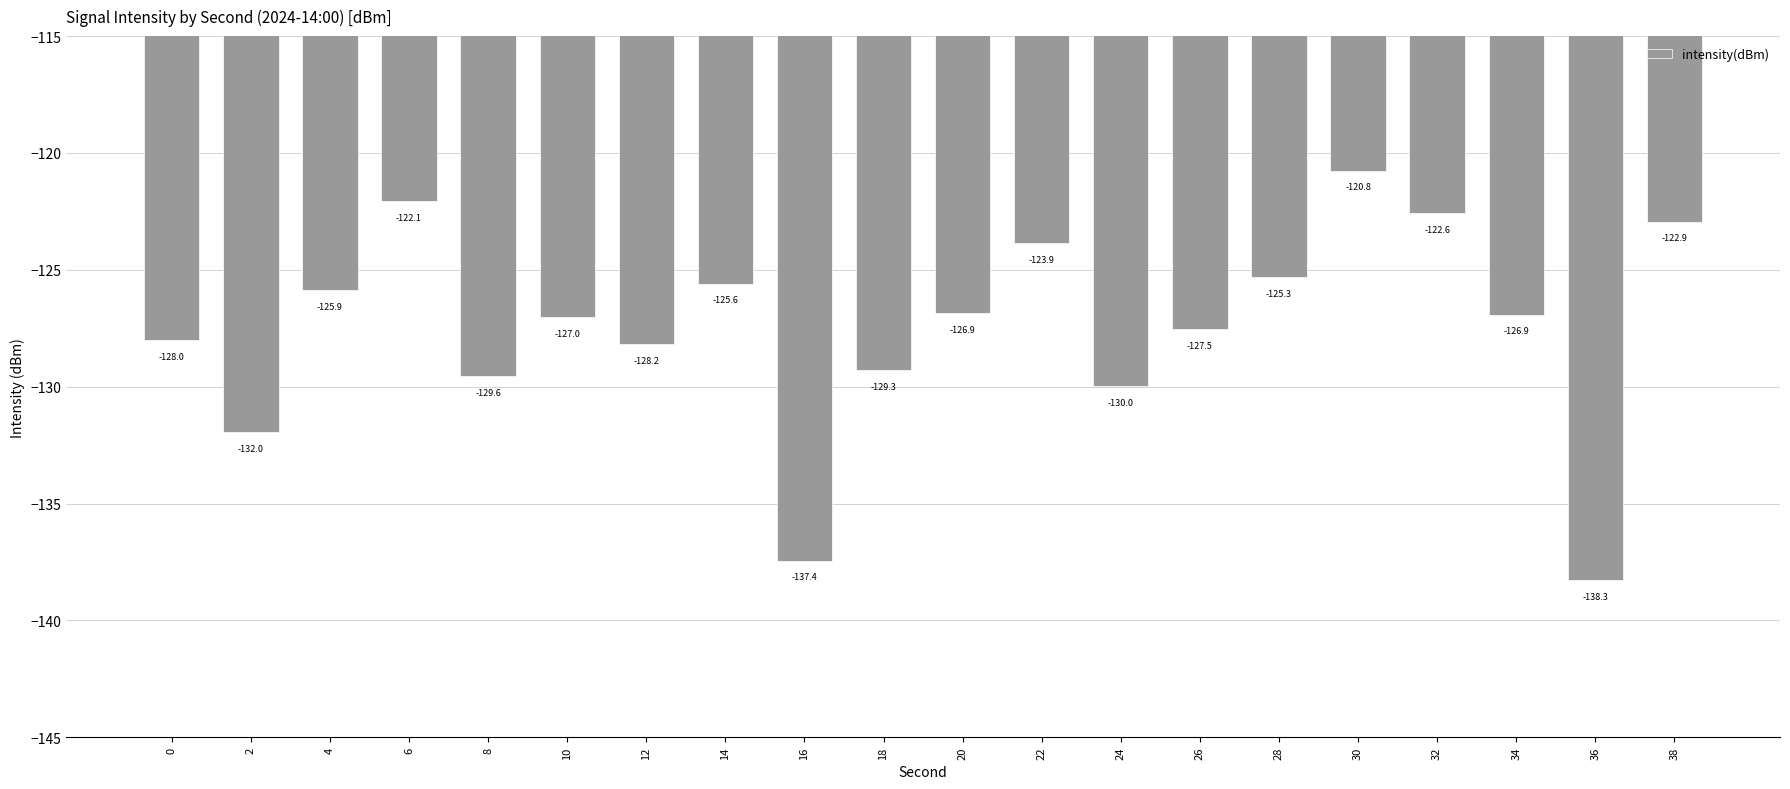

What is the sum of the values at 0 and 4?

-253.9